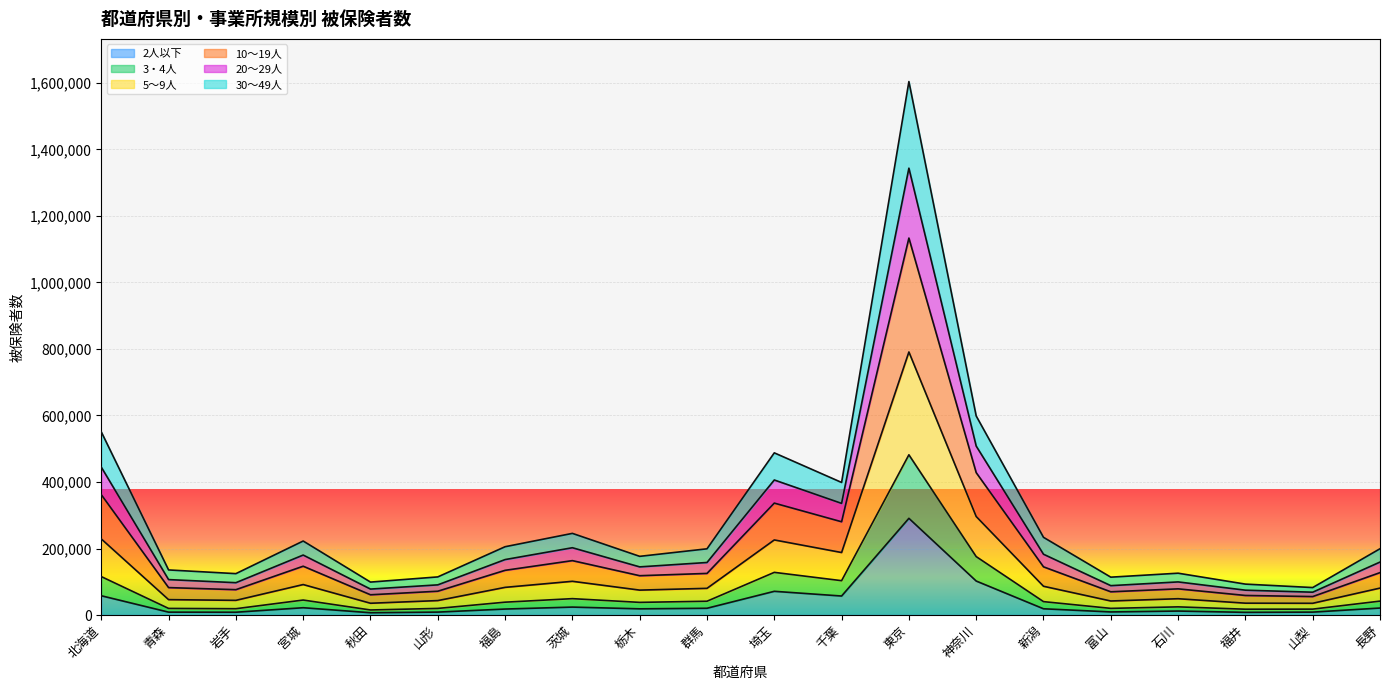

How many distinct data groups are displayed?

6